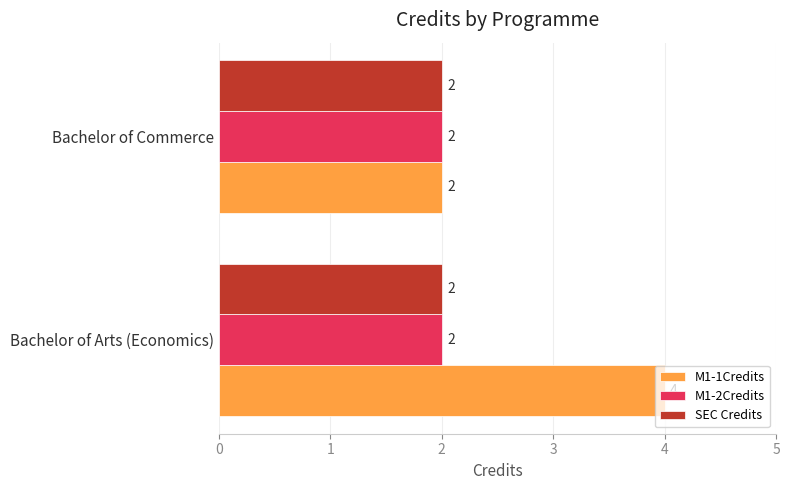

At which category is the sum across all series the highest?

Bachelor of Arts (Economics)